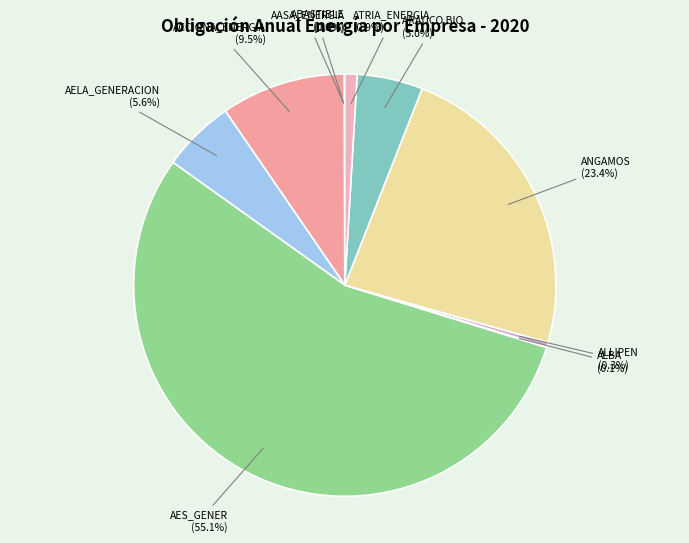

Does AES_GENER represent more than half of the total?

Yes